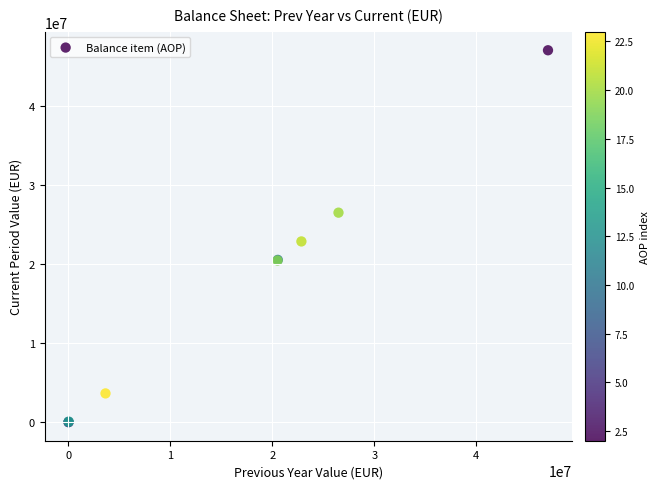

What Y value in the scatter plot is closest to 23504266?

22842304